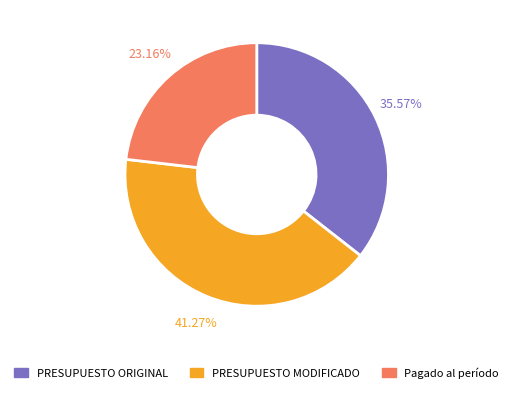

True or false: PRESUPUESTO MODIFICADO accounts for 41% of the total.

True